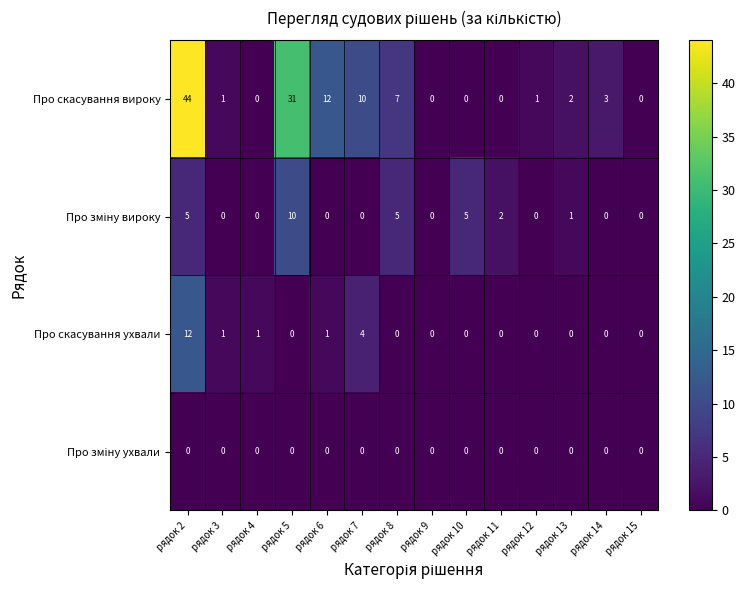

How many data points does each series have?

14